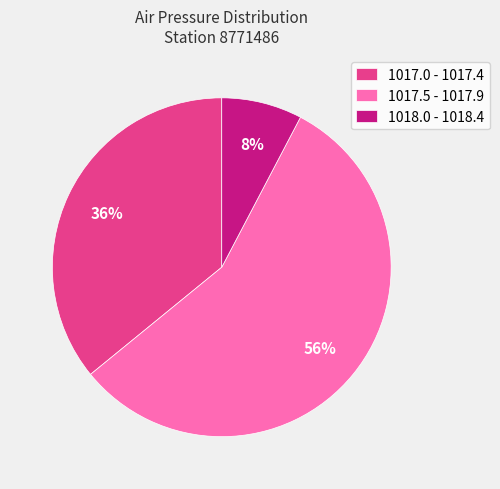

Which category has the smallest portion of the pie?

1018.0 - 1018.4